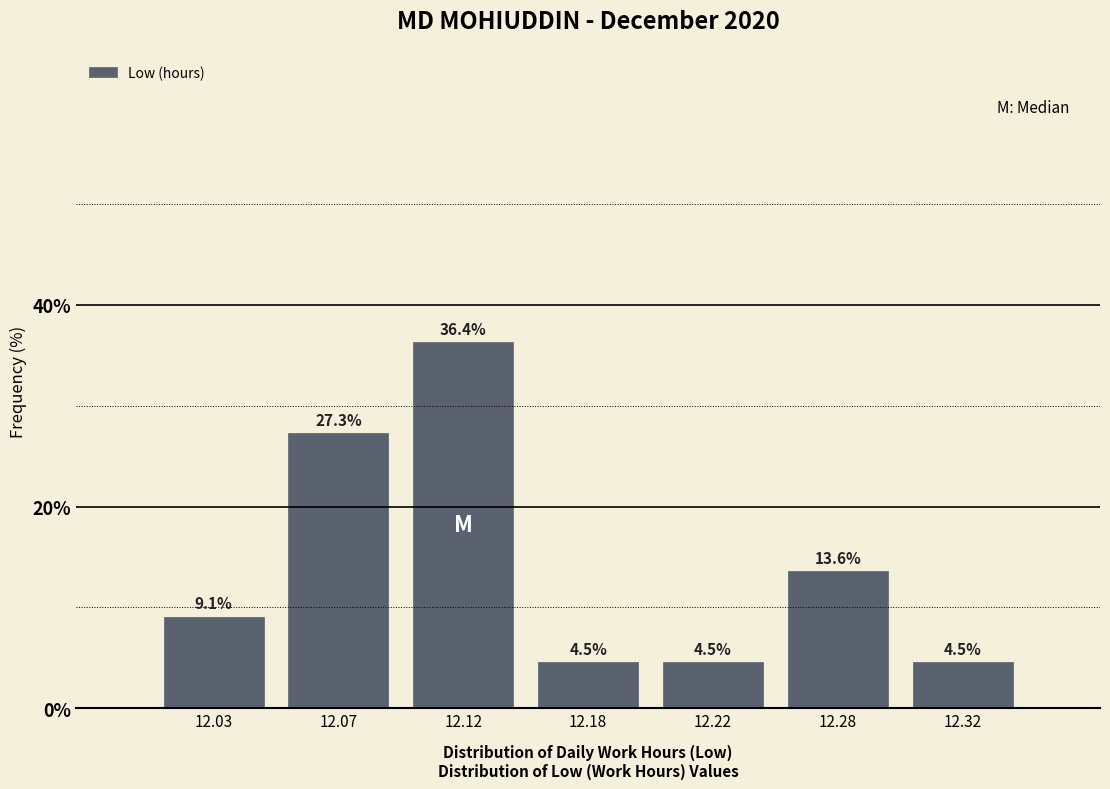

Reading left to right, transcribe all the data shown in this chart.

9.1	27.3	36.4	4.5	4.5	13.6	4.5